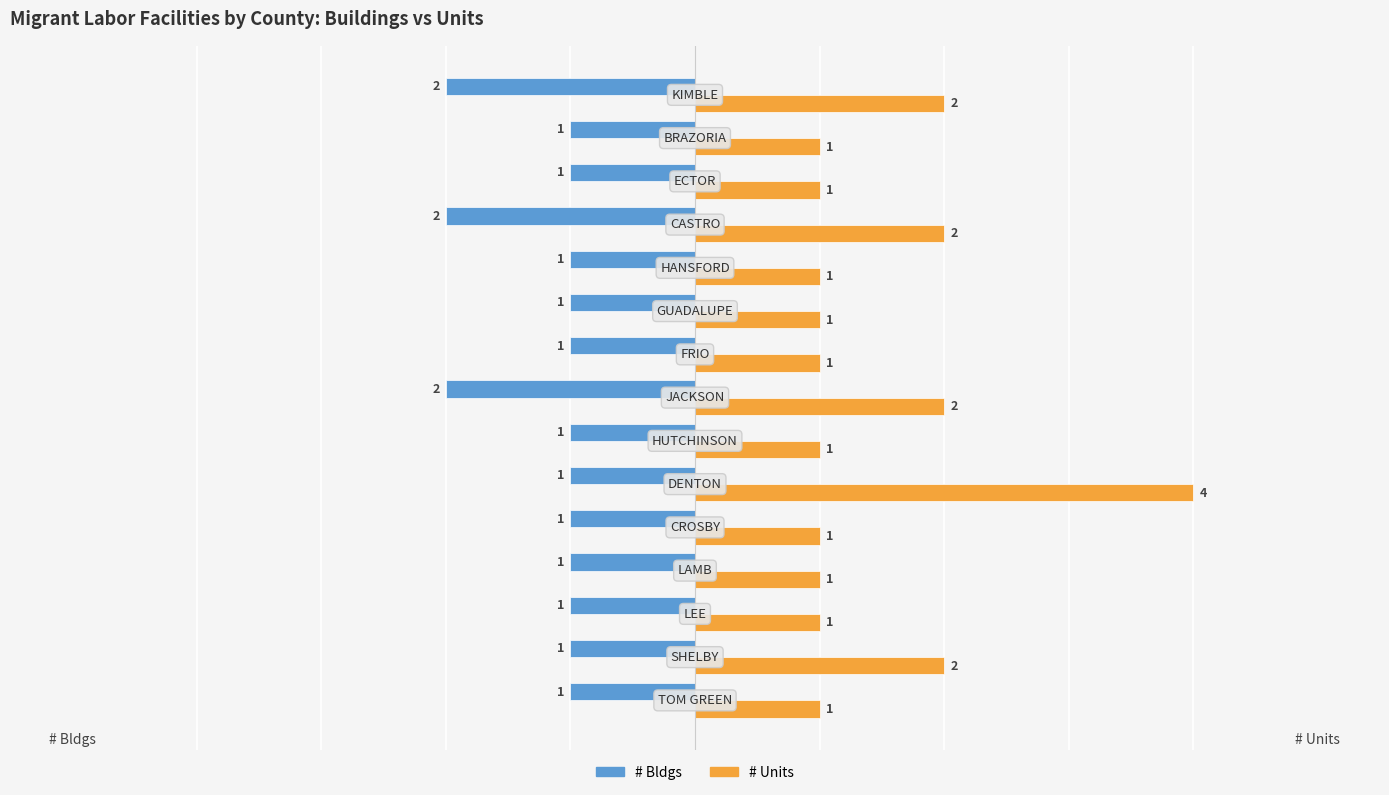

At how many categories does at least one series exceed 0?

15